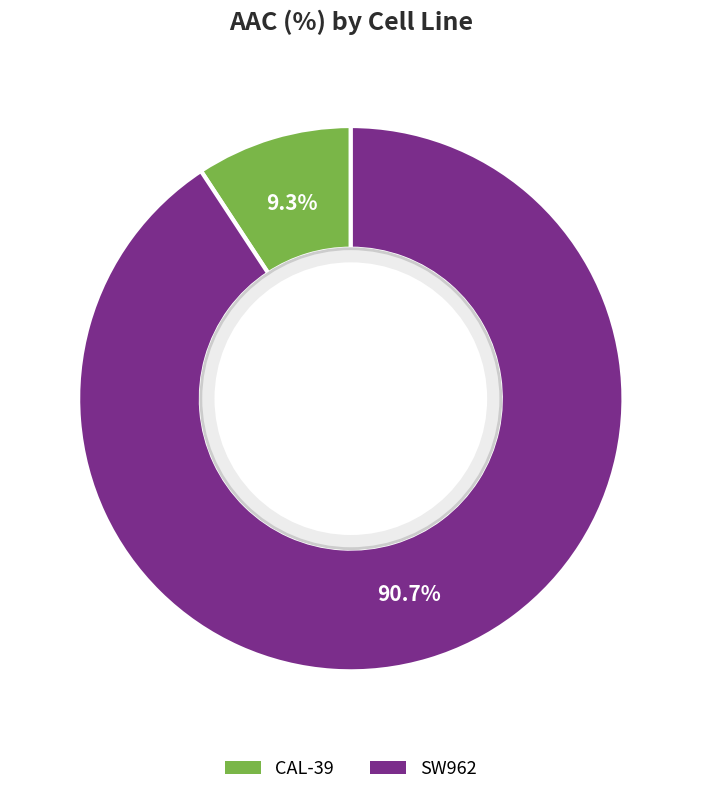

Rank the categories by value from highest to lowest.

SW962, CAL-39